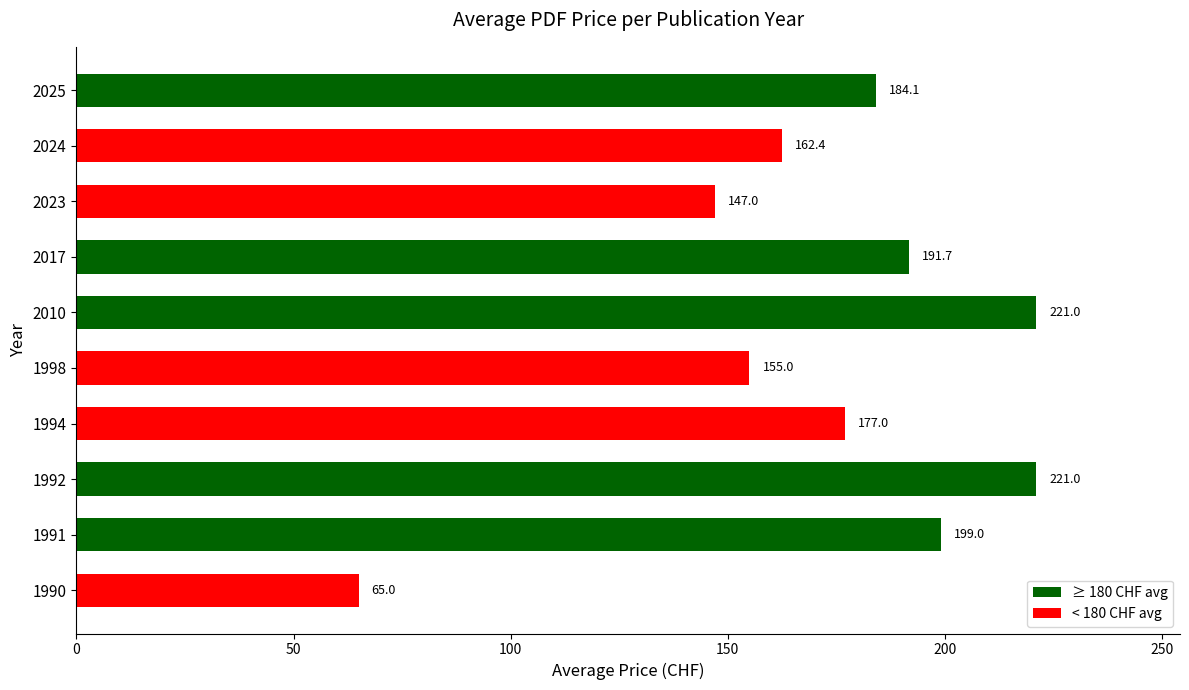

What is the change in value from 1994 to 2024?

-14.6